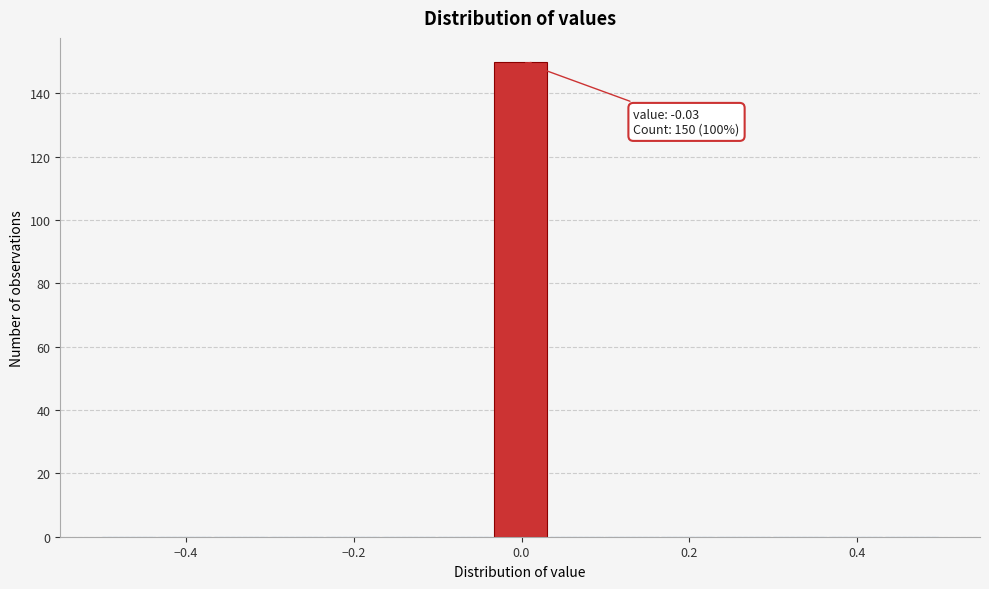

Around what value on the x-axis is the tallest bar? Give the approximate position of its centre, as read against the axis.

0.00